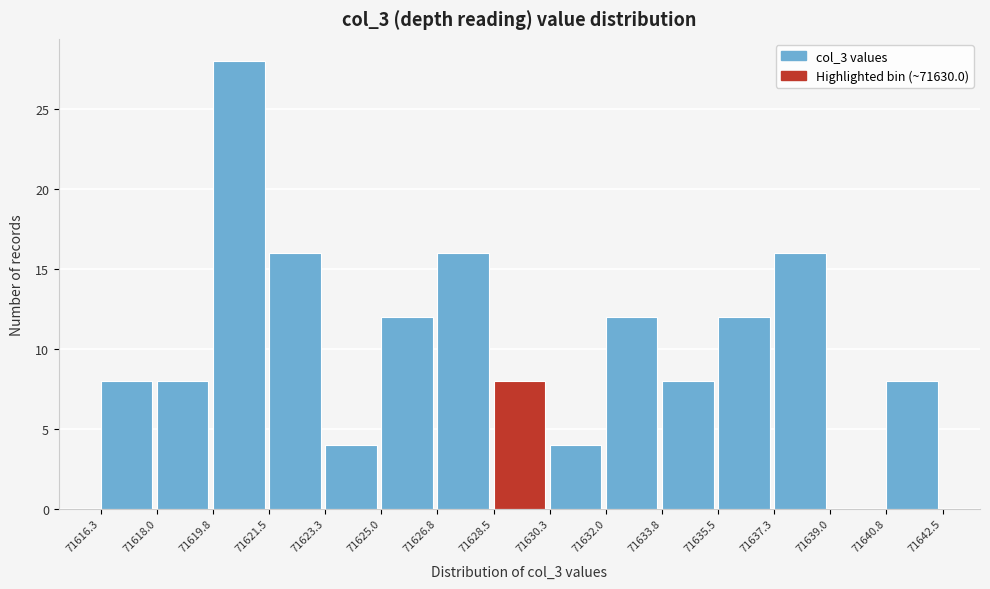

Over which range of the x-axis is the bar tallest?

71619.8 to 71621.5